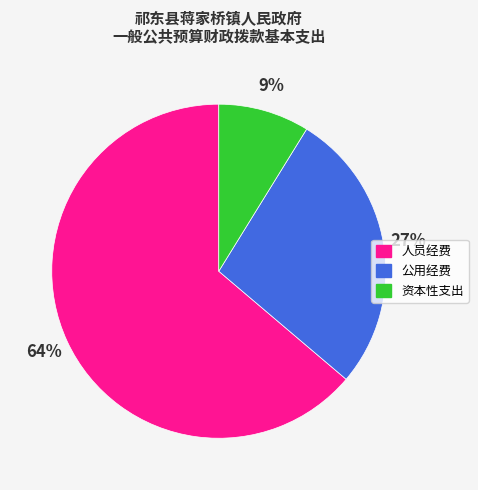

Count the number of slices in the pie.

3